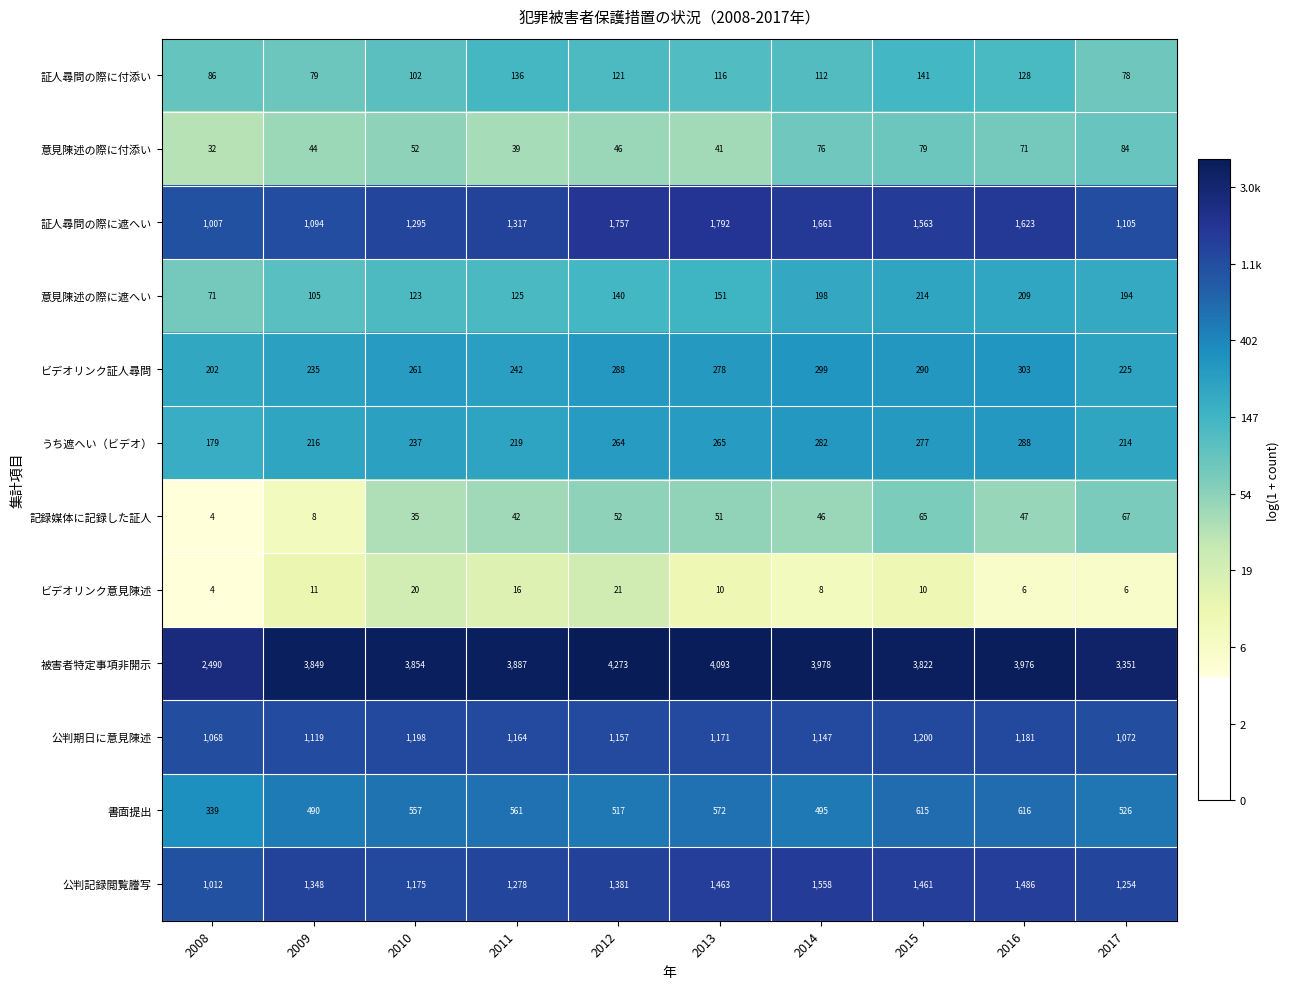

What is the smallest value displayed?

4